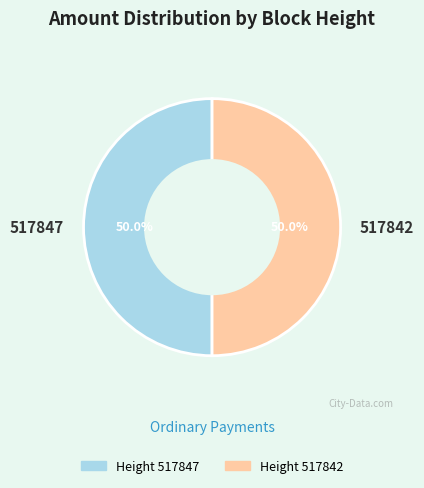

What is the ratio of the value at 517842 to the value at 517847?

1.0